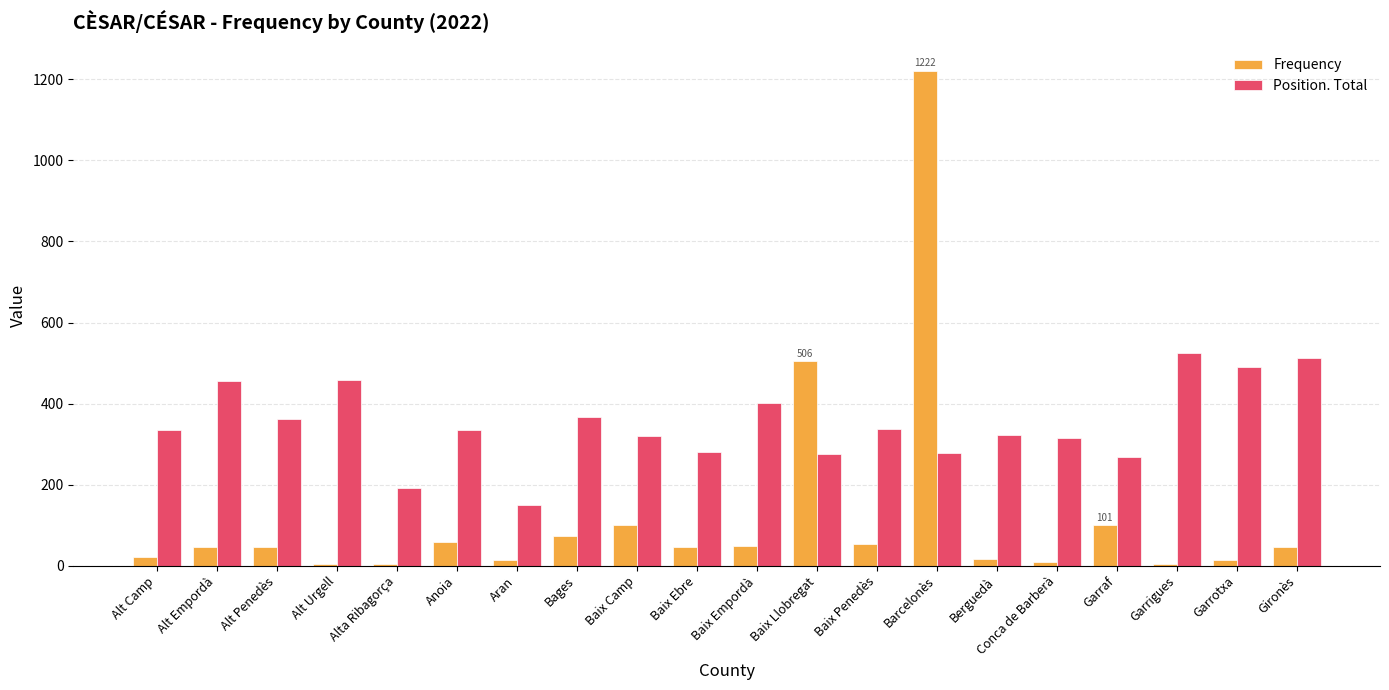

What is the spread (max minus min) of values at Baix Ebre?

234